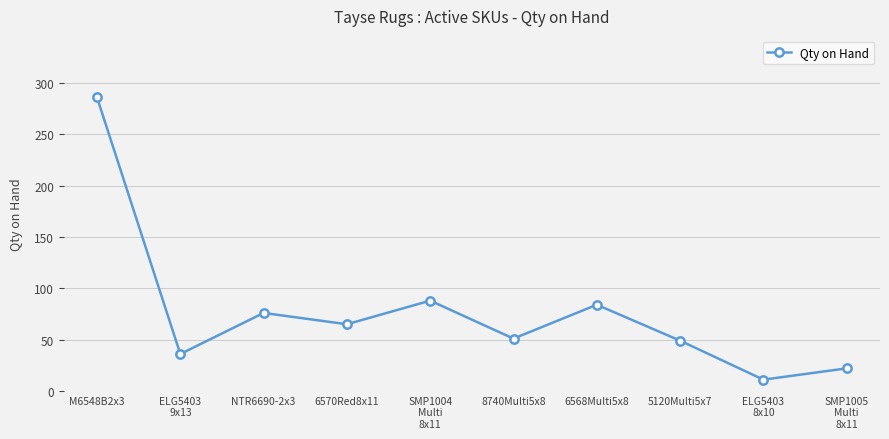

Which label corresponds to the smallest value in the chart?

ELG5403
8x10